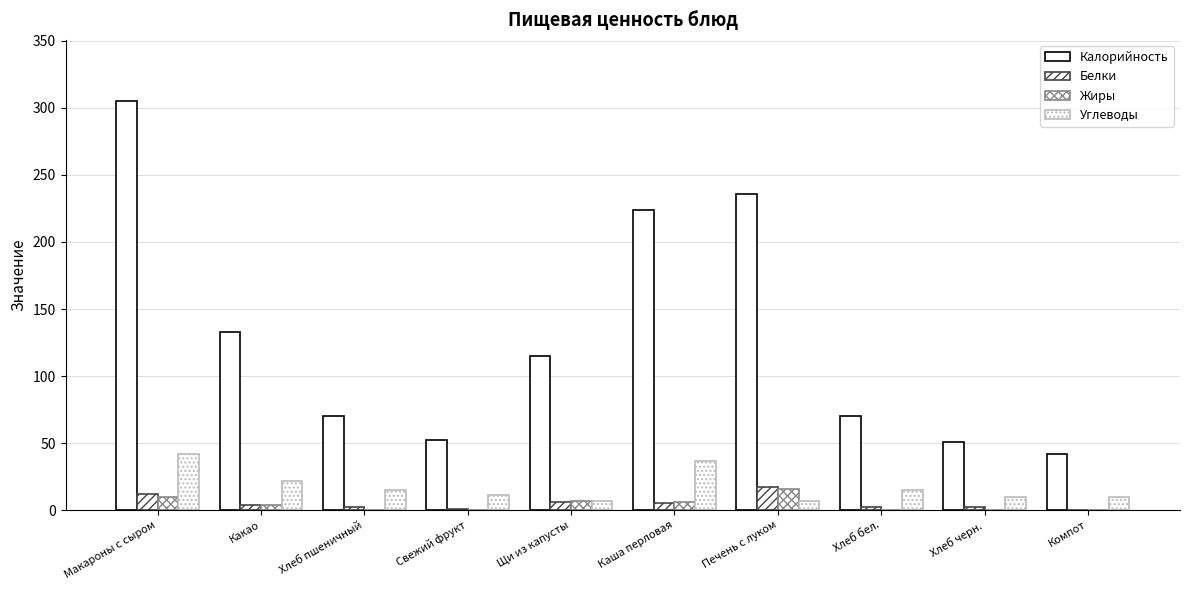

What is the difference between the second highest and second lowest values in the Жиры series?

10